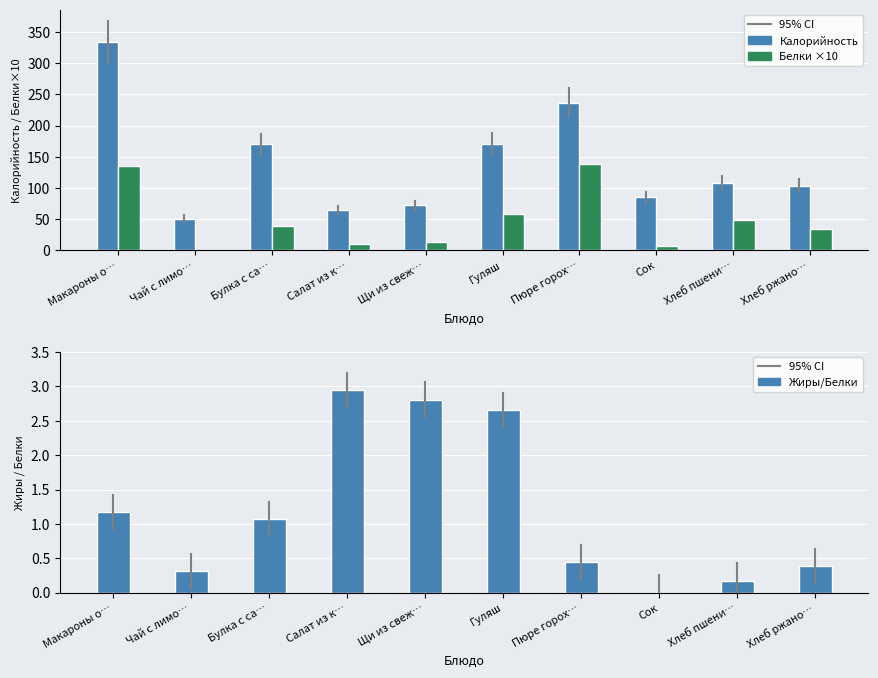

Which series has the widest spread of values?

Калорийность